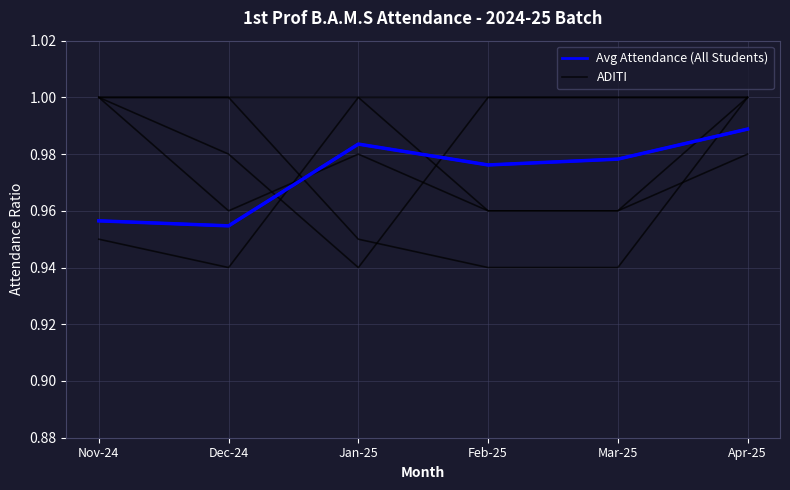

The ADITI series shows 1.0 at Apr-25. True or false?

True